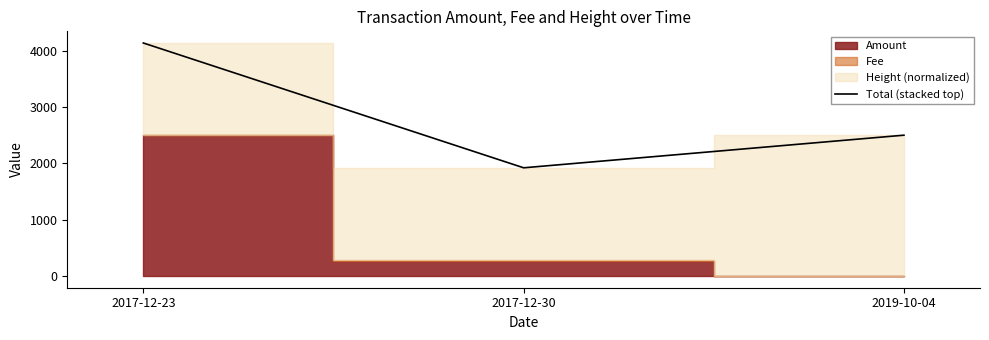

At which label does the data first exceed 2500?

2017-12-23